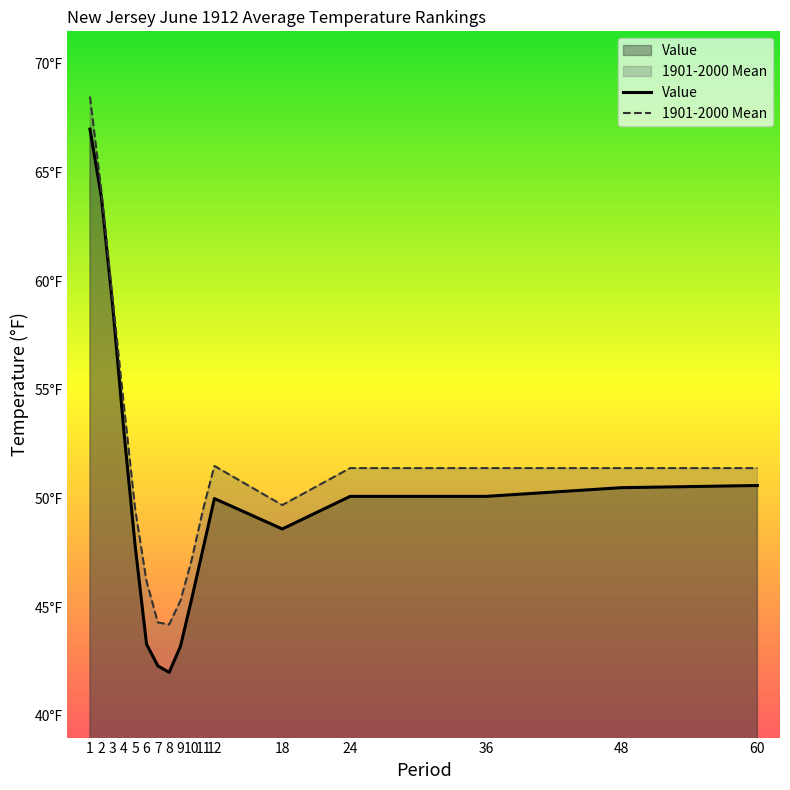

What is the total value across all series at 60?

102.0